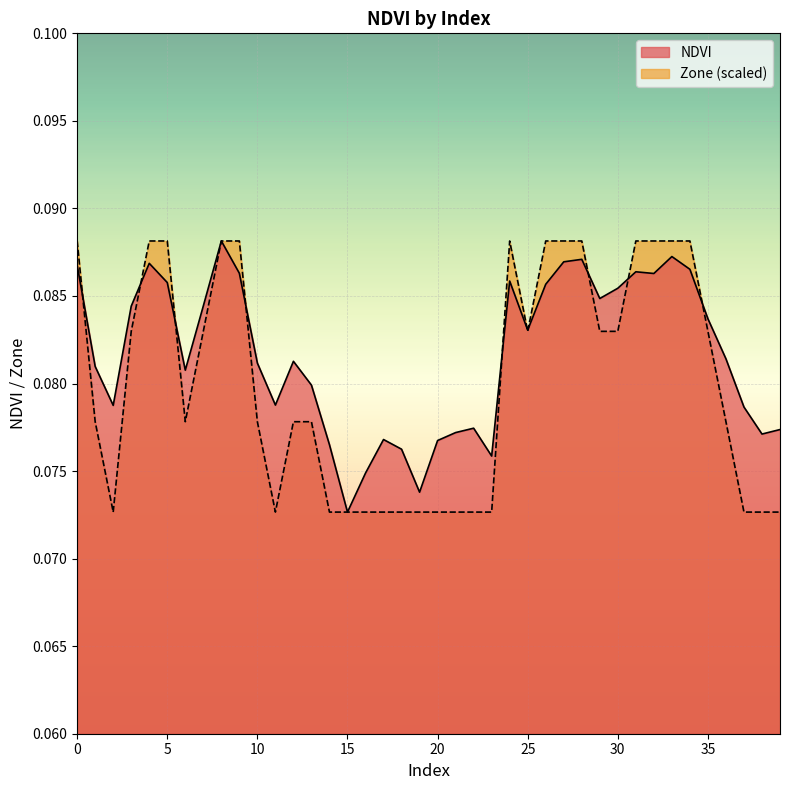

At which label is the value closest to 0?

15